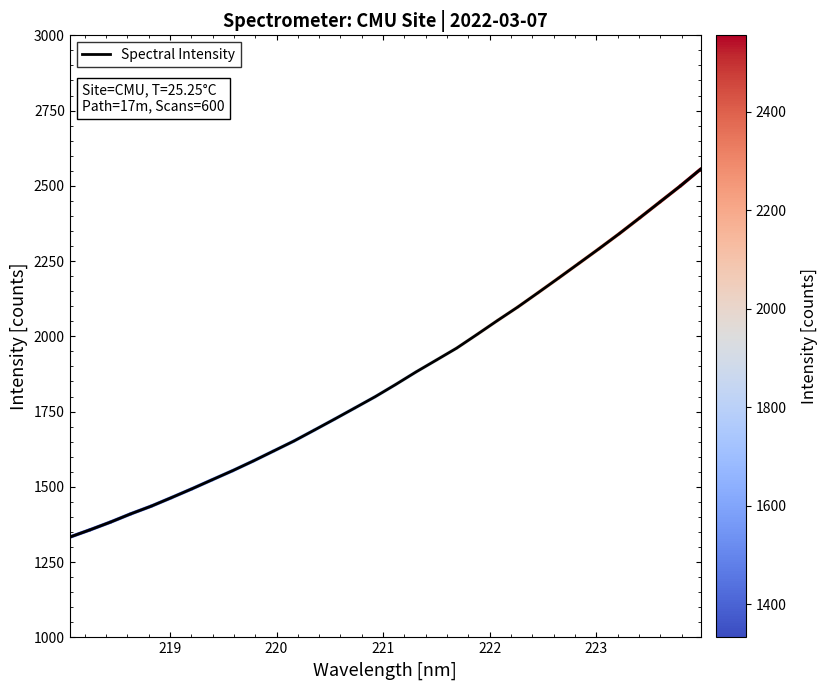

What is the greatest value displayed?

2555.6